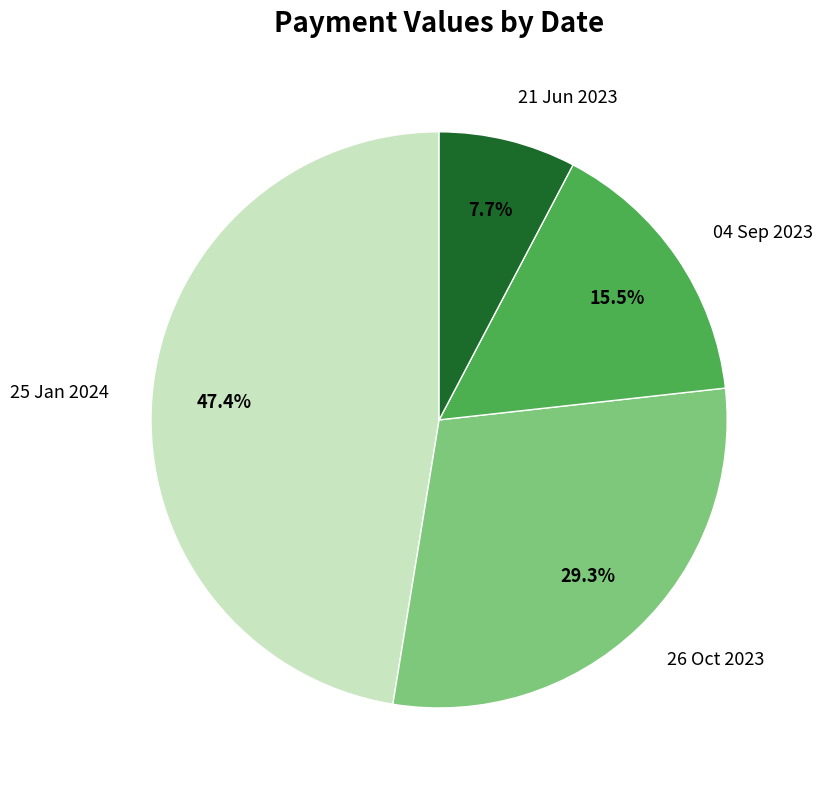

To the nearest percent, what portion does 25 Jan 2024 represent?

47%